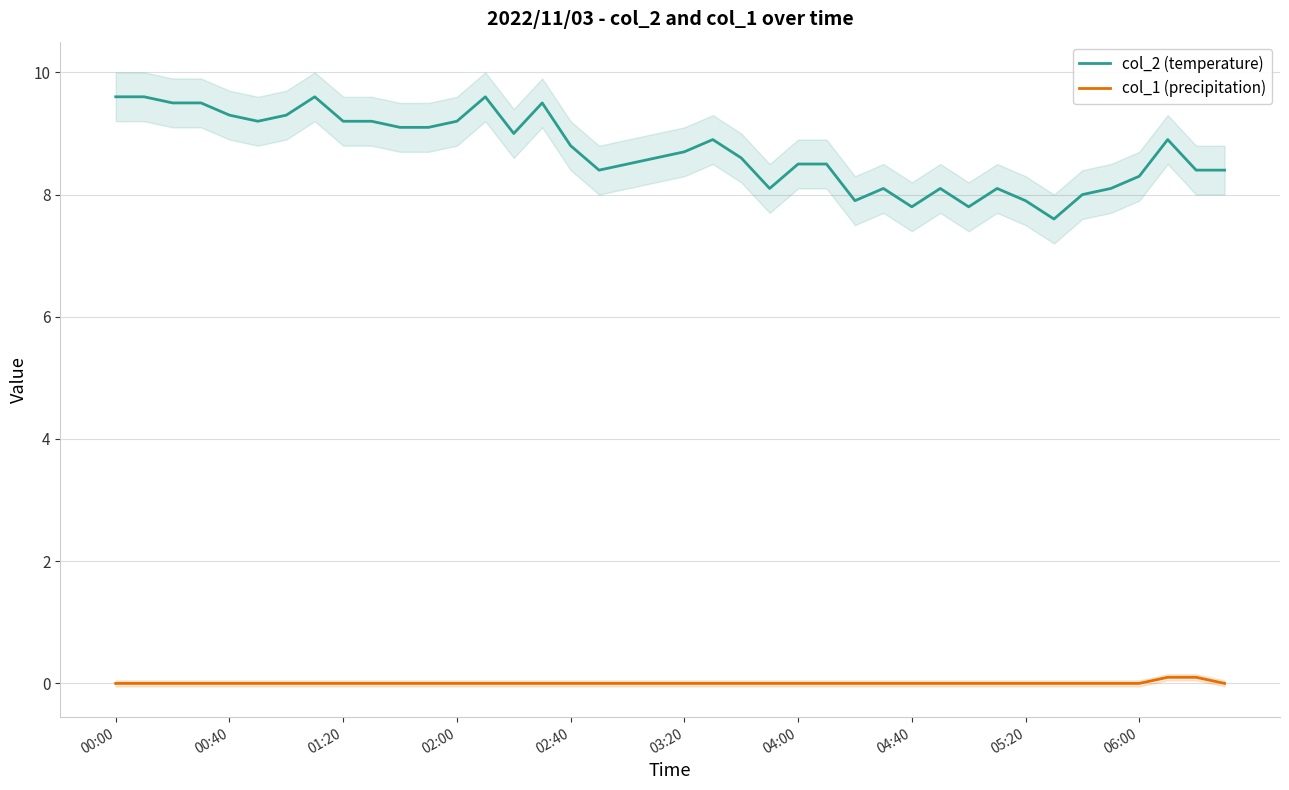

The value of col_1 (precipitation) at 04:00 is 0.0. True or false?

True